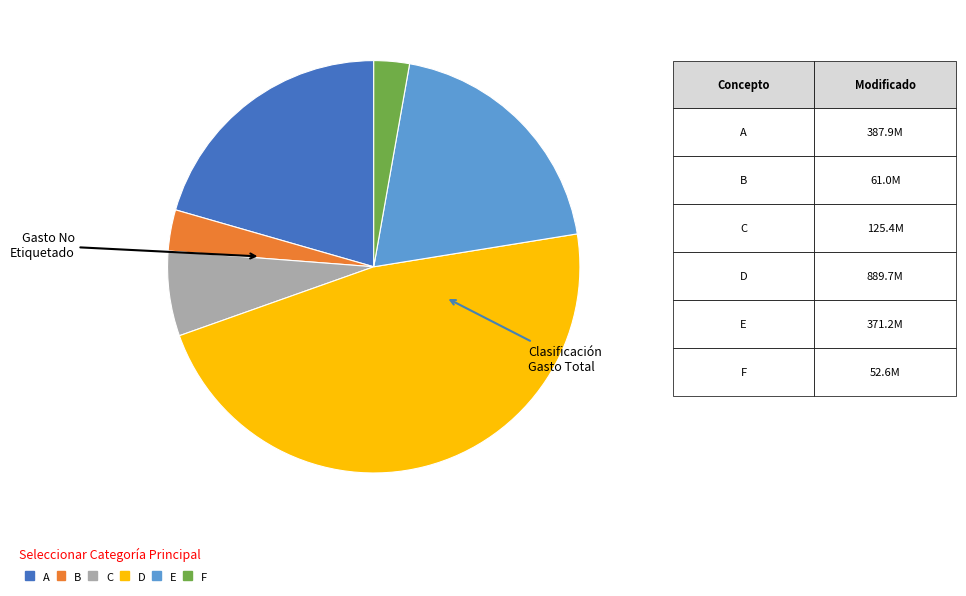

Is there any slice that represents more than half of the pie?

No